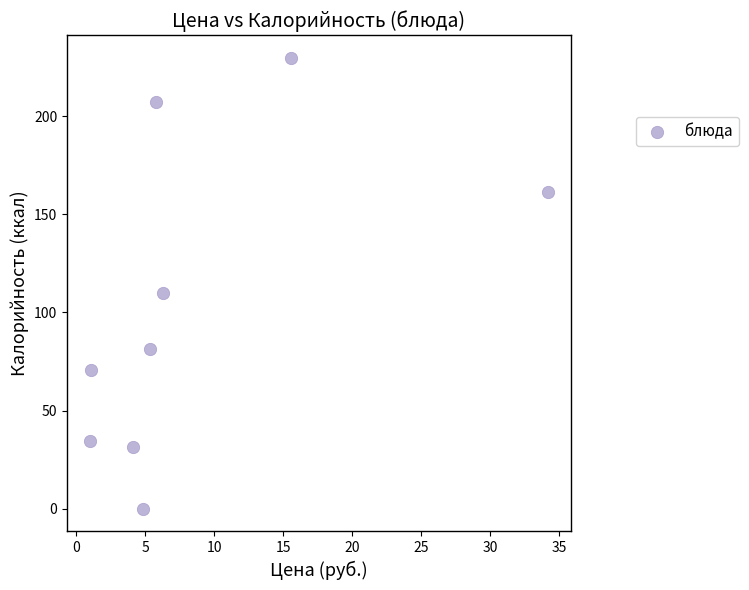

What Y value in the scatter plot is closest to 114?

110.0